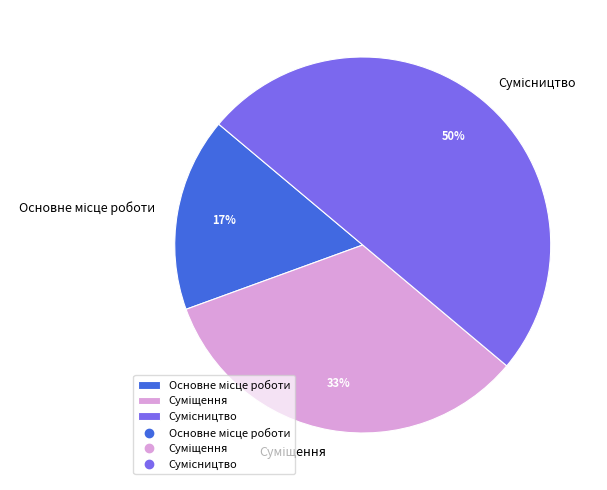

To the nearest percent, what is the difference between the largest and smallest slice percentages?

33%